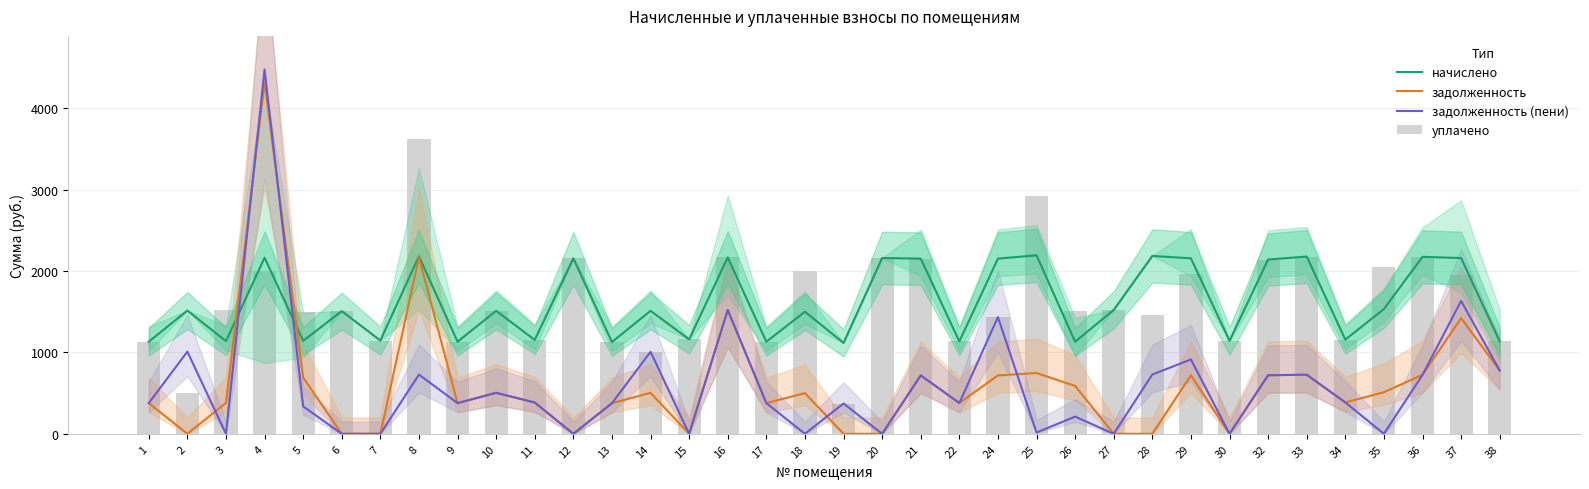

How many data points in уплачено are less than 1509?

18